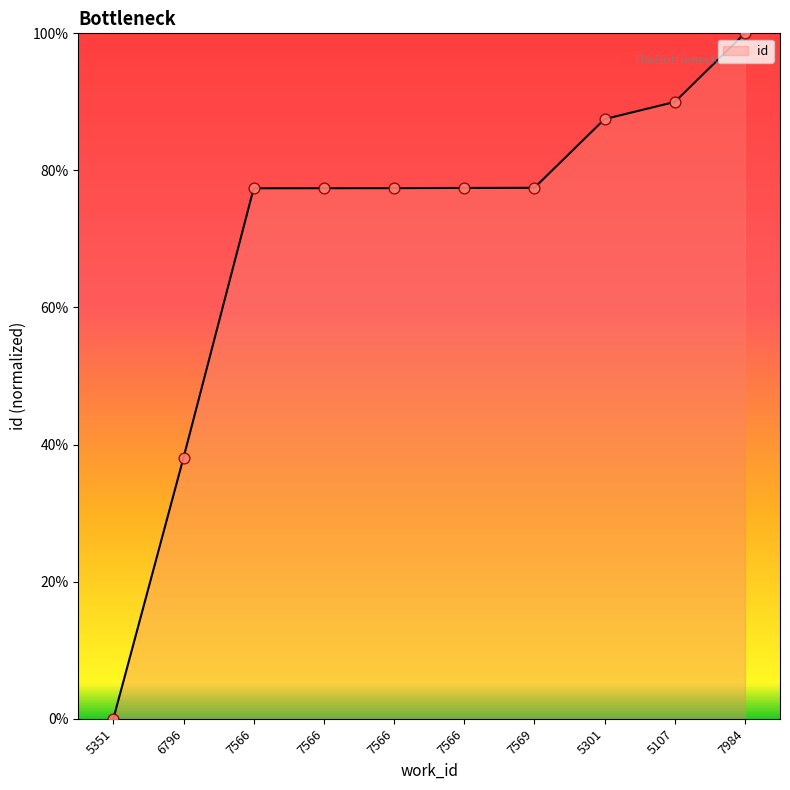

Which has a higher value, 6796 or 5107?

5107